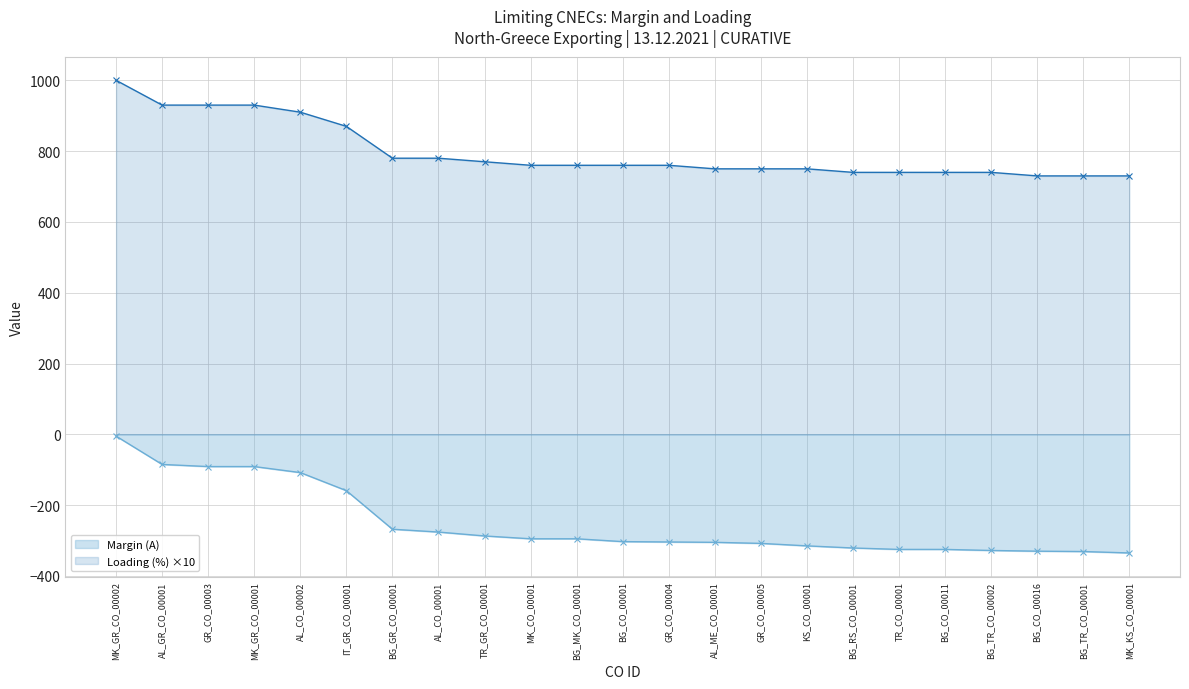

How many data points in Margin (A) are less than -303?

11